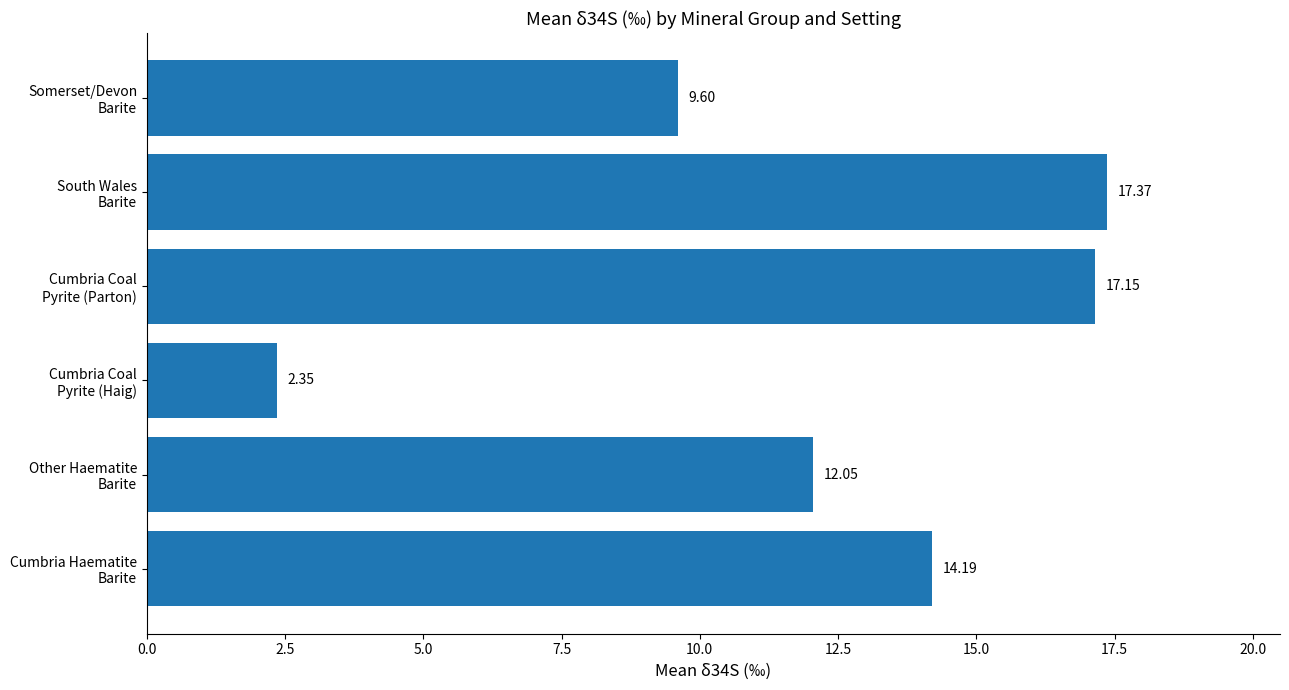

What is the difference between the maximum and second lowest values?

7.8